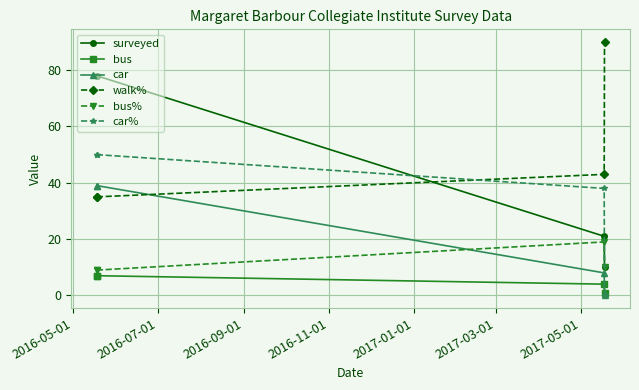

How many intersections are there between walk% and car?

1